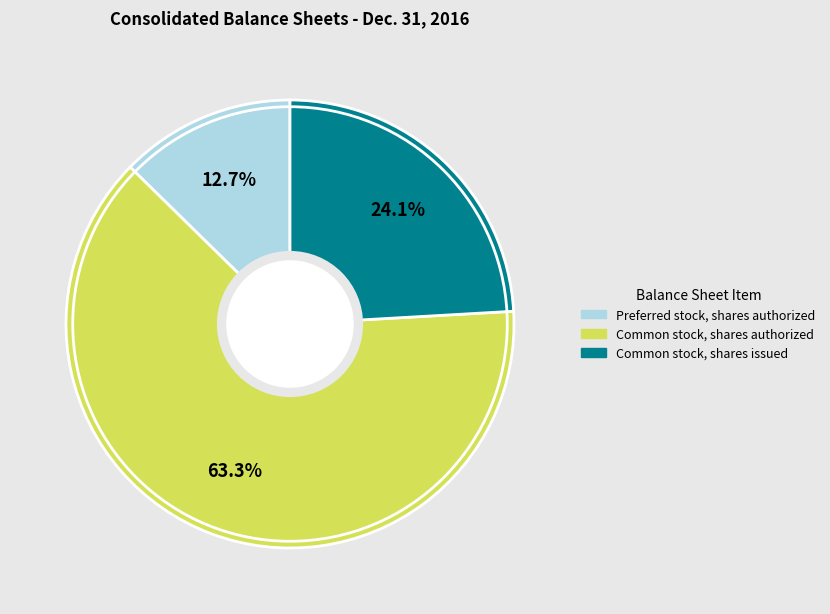

Which slice is the largest?

Common stock, shares authorized